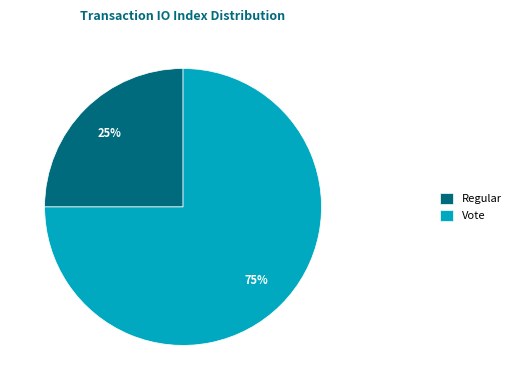

Combined, do Vote and Regular account for over 50%?

Yes